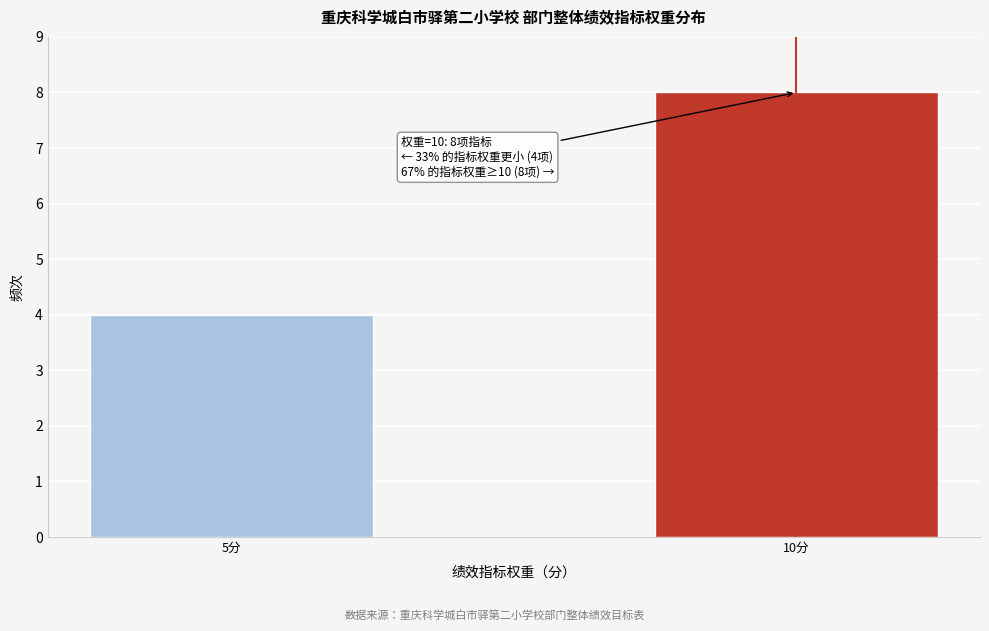

Reading left to right, list all the values displayed in this chart.

5分=4	10分=8